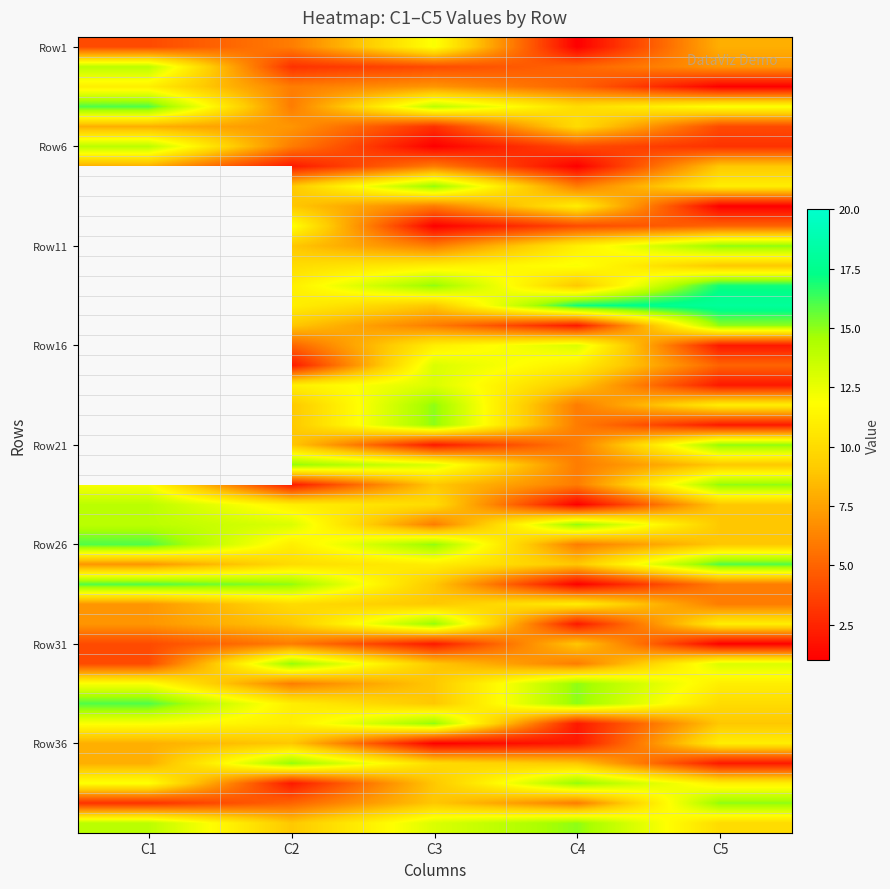

What is the difference between the second highest and second lowest values in the Row1 series?

4.0